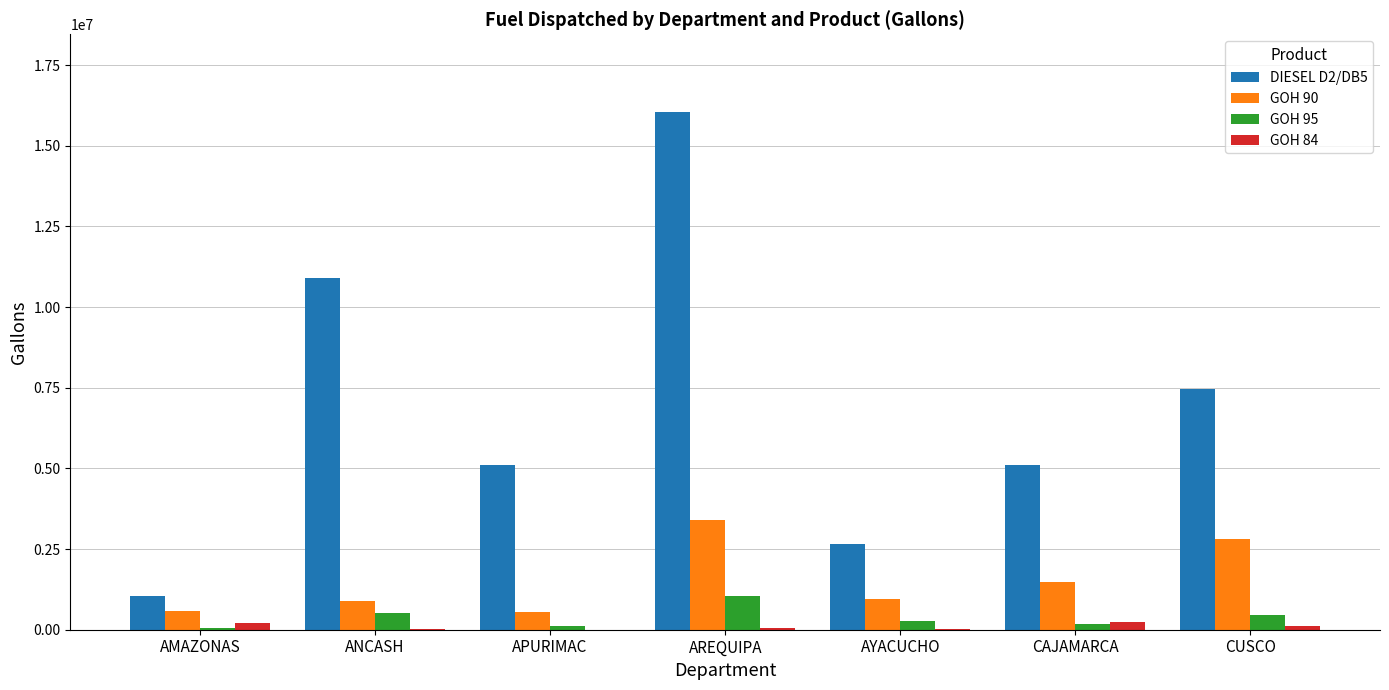

What are all the series names shown in the legend?

DIESEL D2/DB5, GOH 90, GOH 95, GOH 84